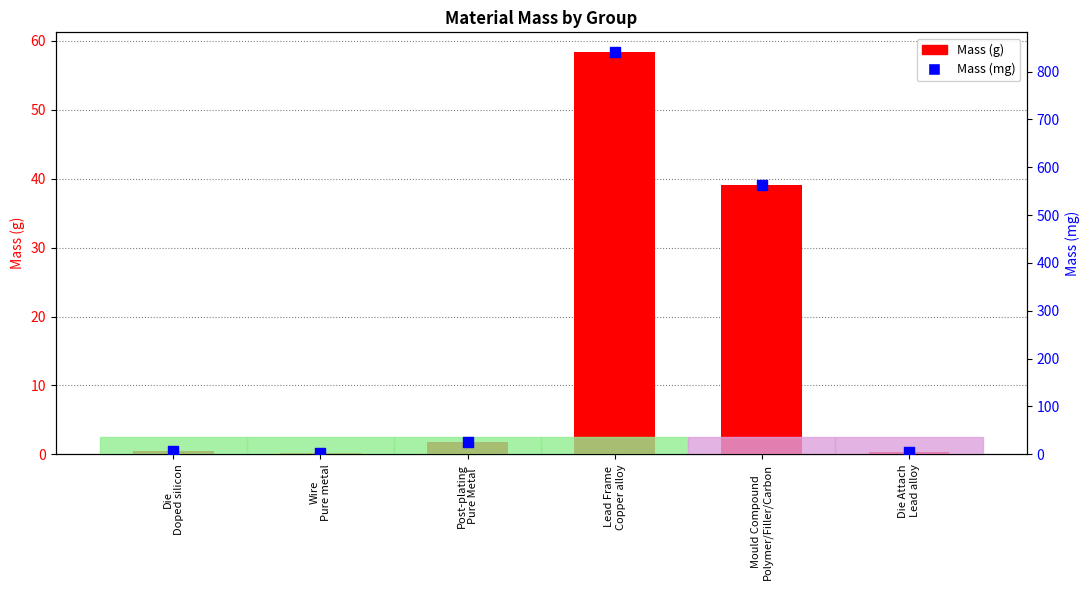

Which series has the widest spread of Y values?

Mass (mg)